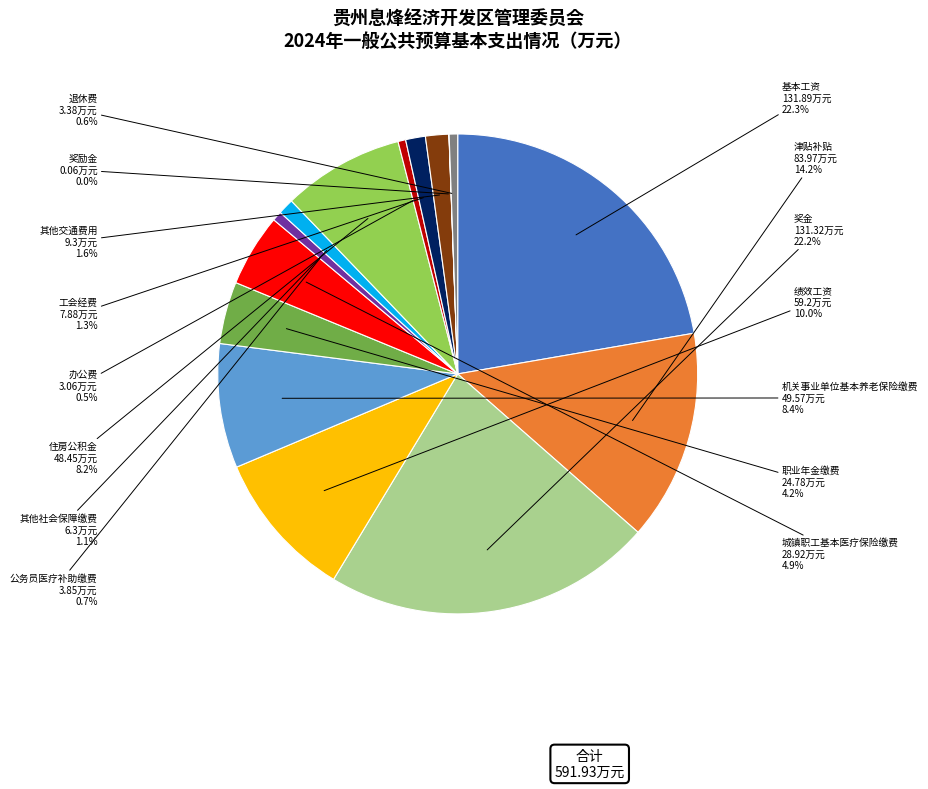

Is there a majority slice in this chart?

No